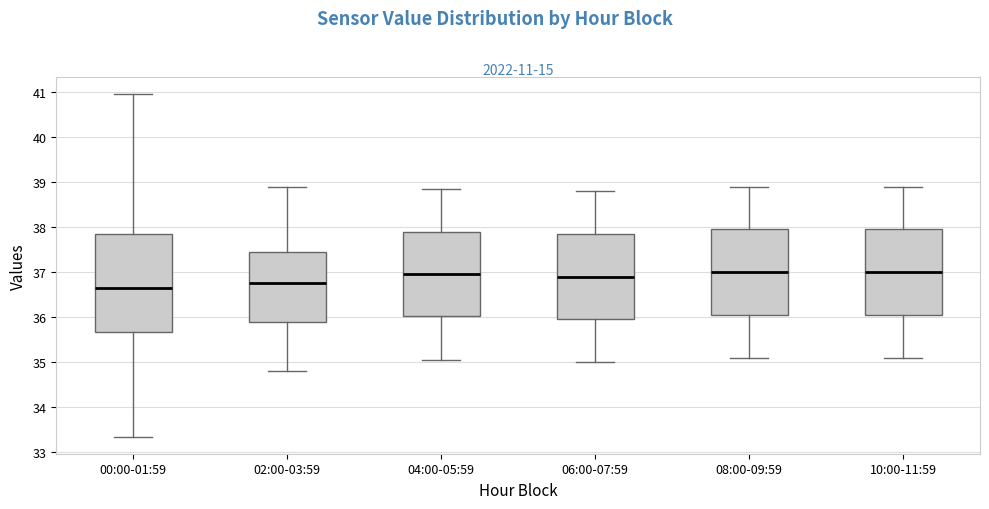

Comparing the boxes themselves (not the whiskers), which one is the tallest?

00:00-01:59